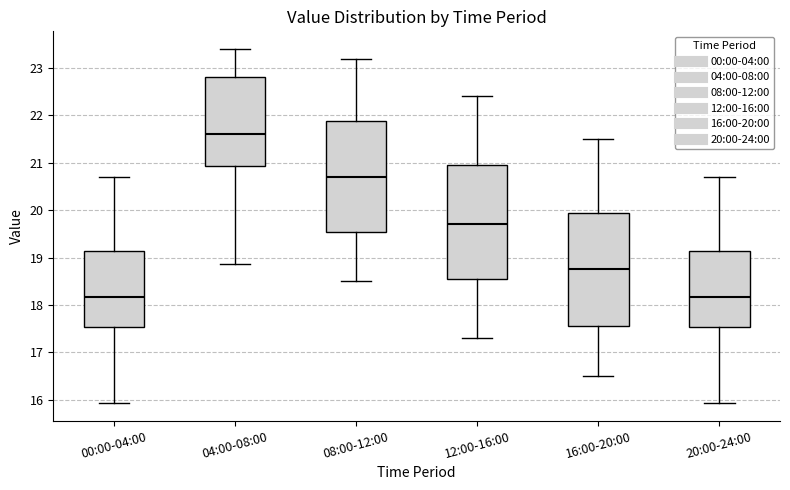

Reading left to right, transcribe this box plot: for each box, give where its median line is, the range the box spans, and where its two whiskers end, as read against the y-axis. The values are not printed on the chart, so give them approximately, as read against the axis.

00:00-04:00: median 18.2, box 17.5 to 19.1, whiskers 15.9 to 20.7
04:00-08:00: median 21.6, box 20.9 to 22.8, whiskers 18.9 to 23.4
08:00-12:00: median 20.7, box 19.6 to 21.9, whiskers 18.5 to 23.2
12:00-16:00: median 19.7, box 18.6 to 21.0, whiskers 17.3 to 22.4
16:00-20:00: median 18.8, box 17.6 to 20.0, whiskers 16.5 to 21.5
20:00-24:00: median 18.2, box 17.5 to 19.1, whiskers 15.9 to 20.7